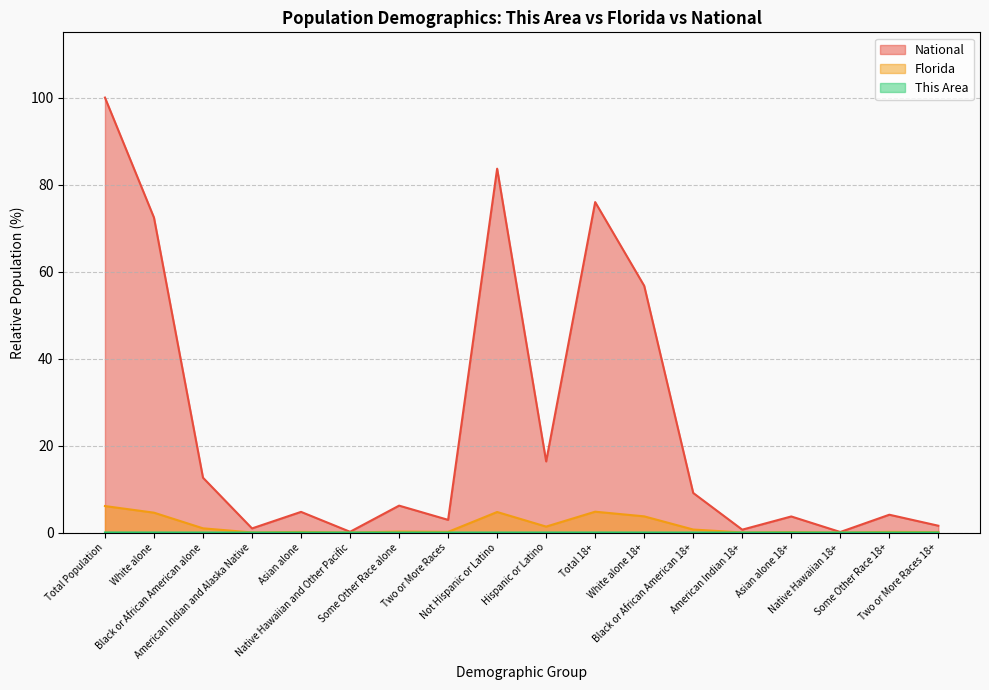

In Florida, how many points are lower than both neighbors (excluding endpoints)?

6